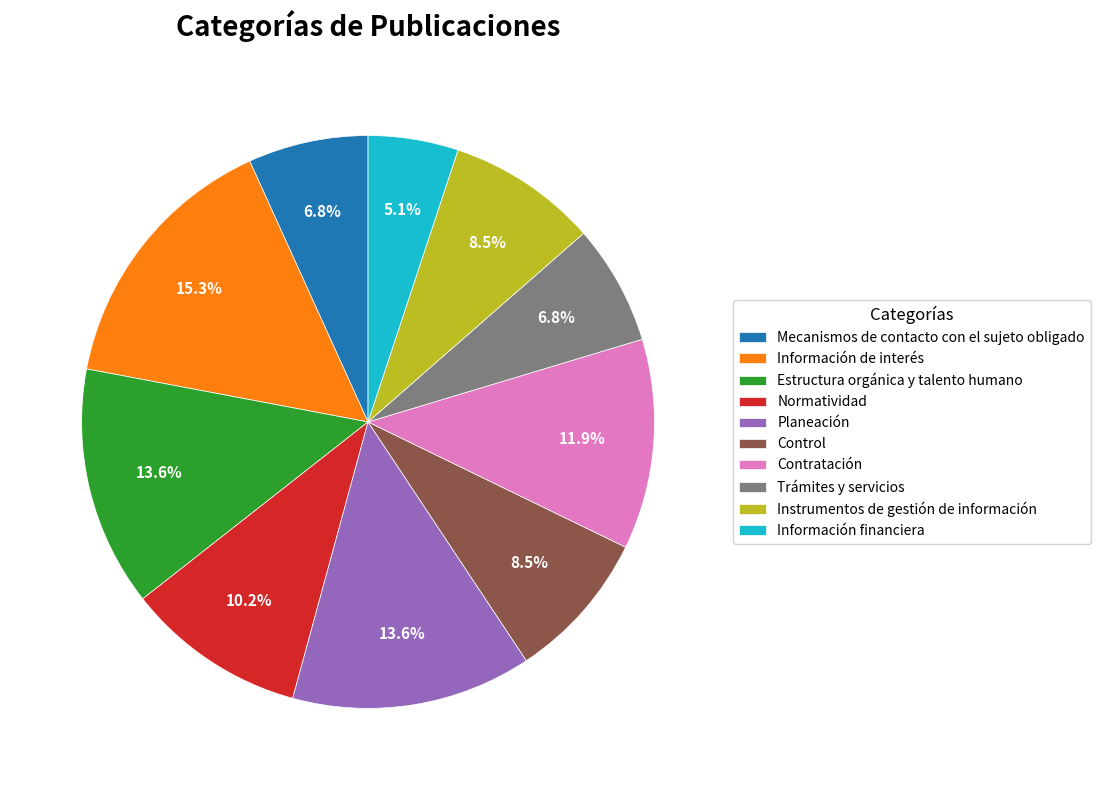

To the nearest percent, what portion does Normatividad represent?

10%